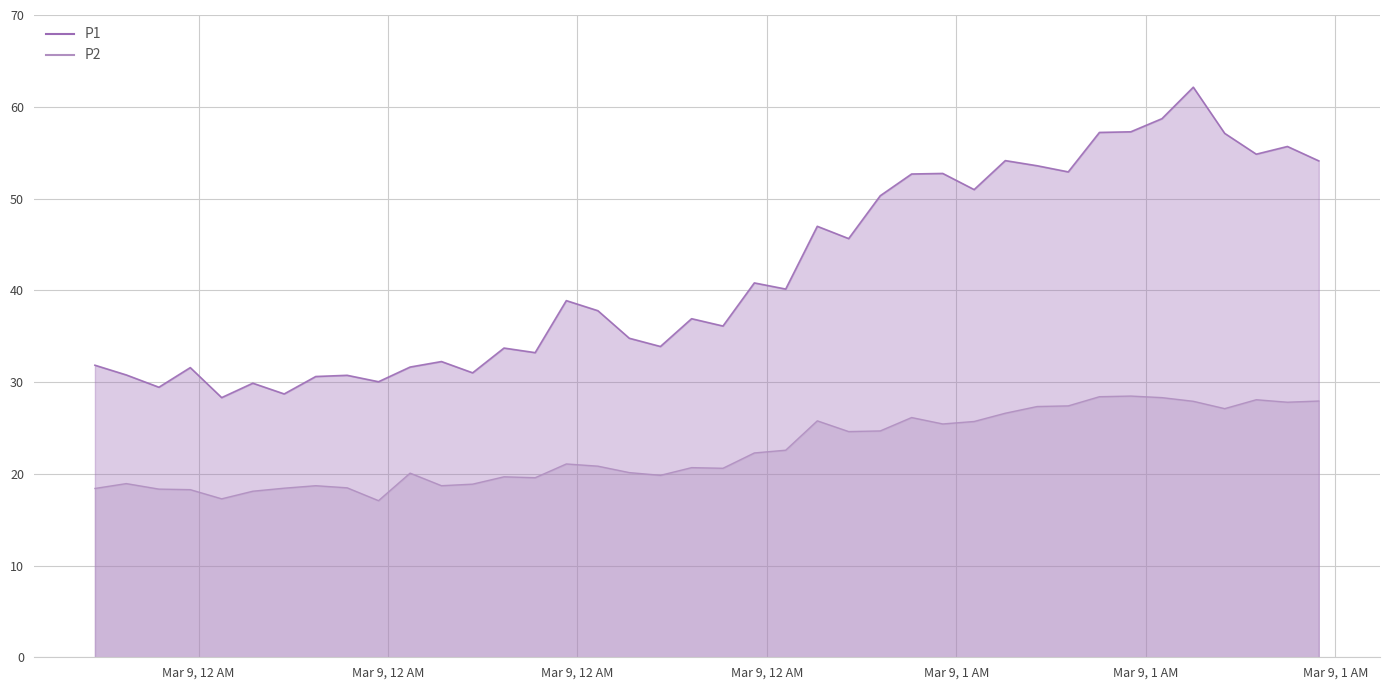

What is the highest value of the P1 series?

62.1